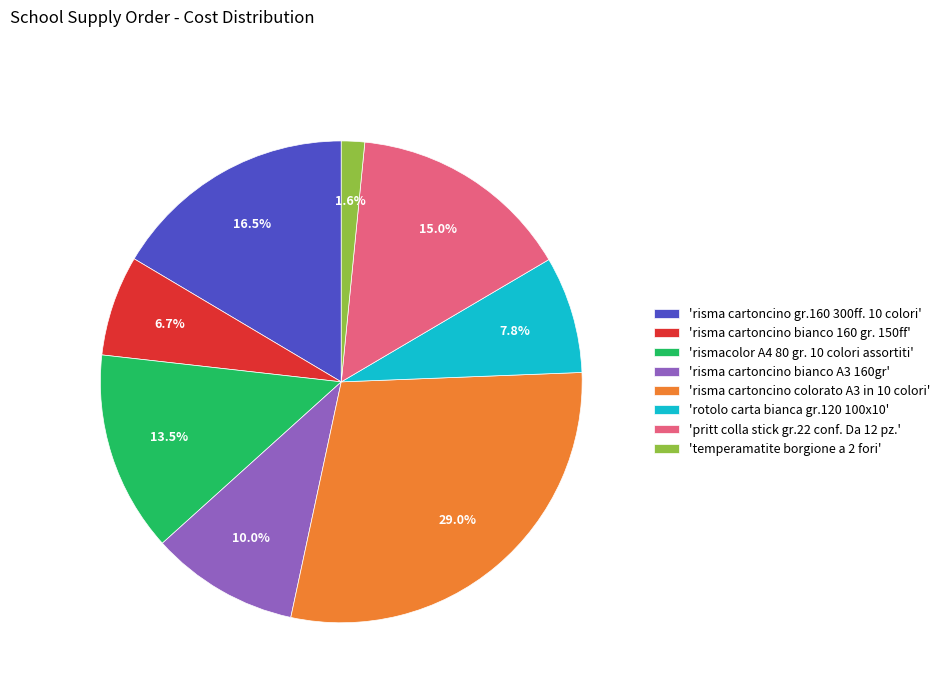

Does any single category account for the majority?

No